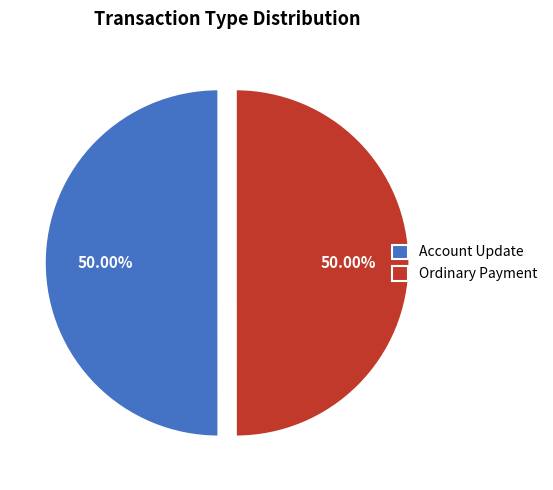

Approximately how many times larger is the value at Ordinary Payment compared to Account Update?

1.0